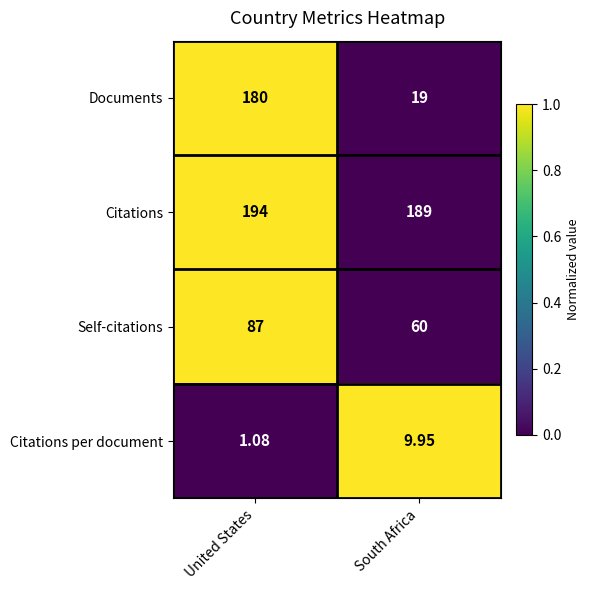

Rank the series at United States from highest to lowest value.

Citations, Documents, Self-citations, Citations per document